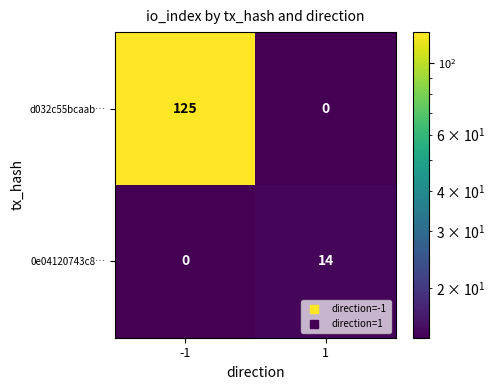

At which category is the sum across all series the highest?

-1